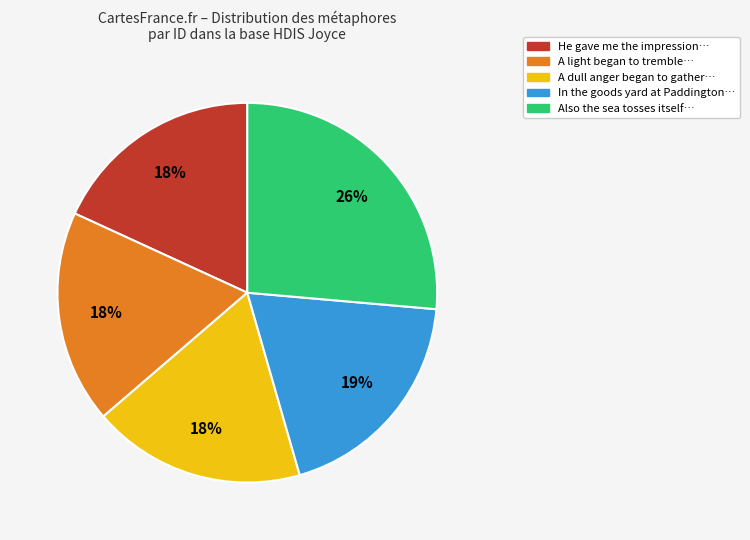

To the nearest percent, what is the average slice percentage?

20%